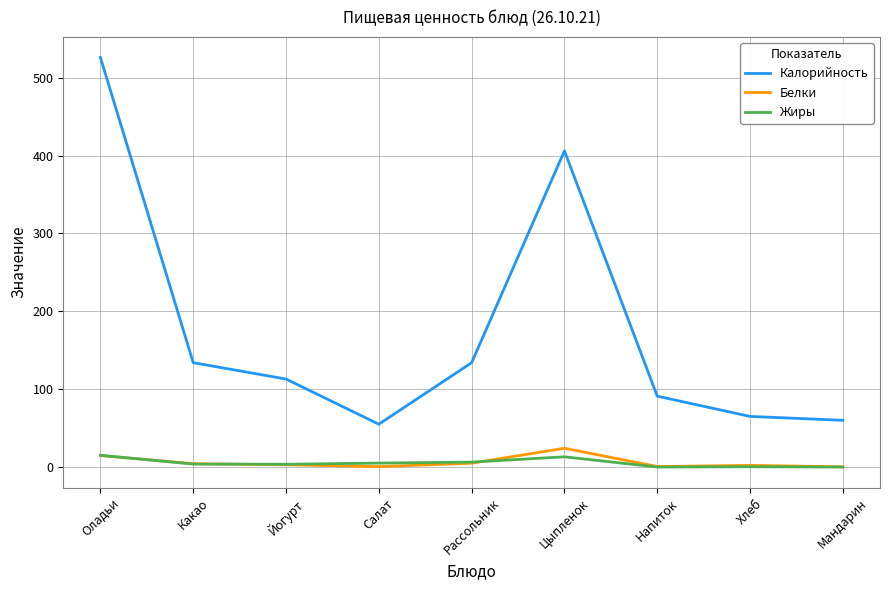

The Калорийность series shows 202.3 at Йогурт. True or false?

False